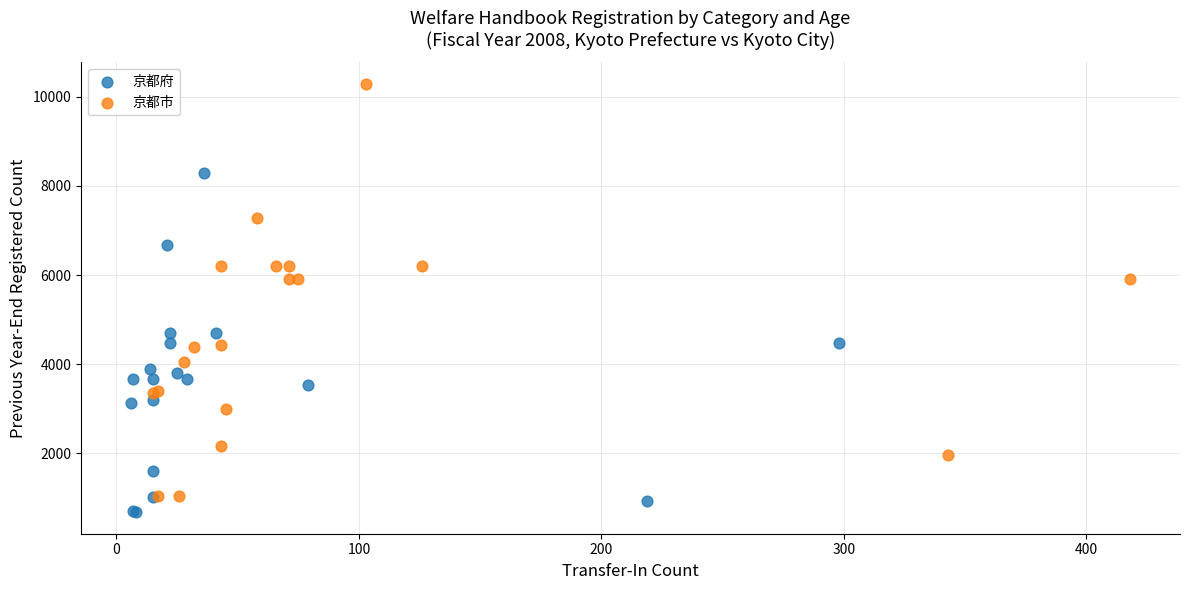

Which series contains the lowest Y value?

京都府